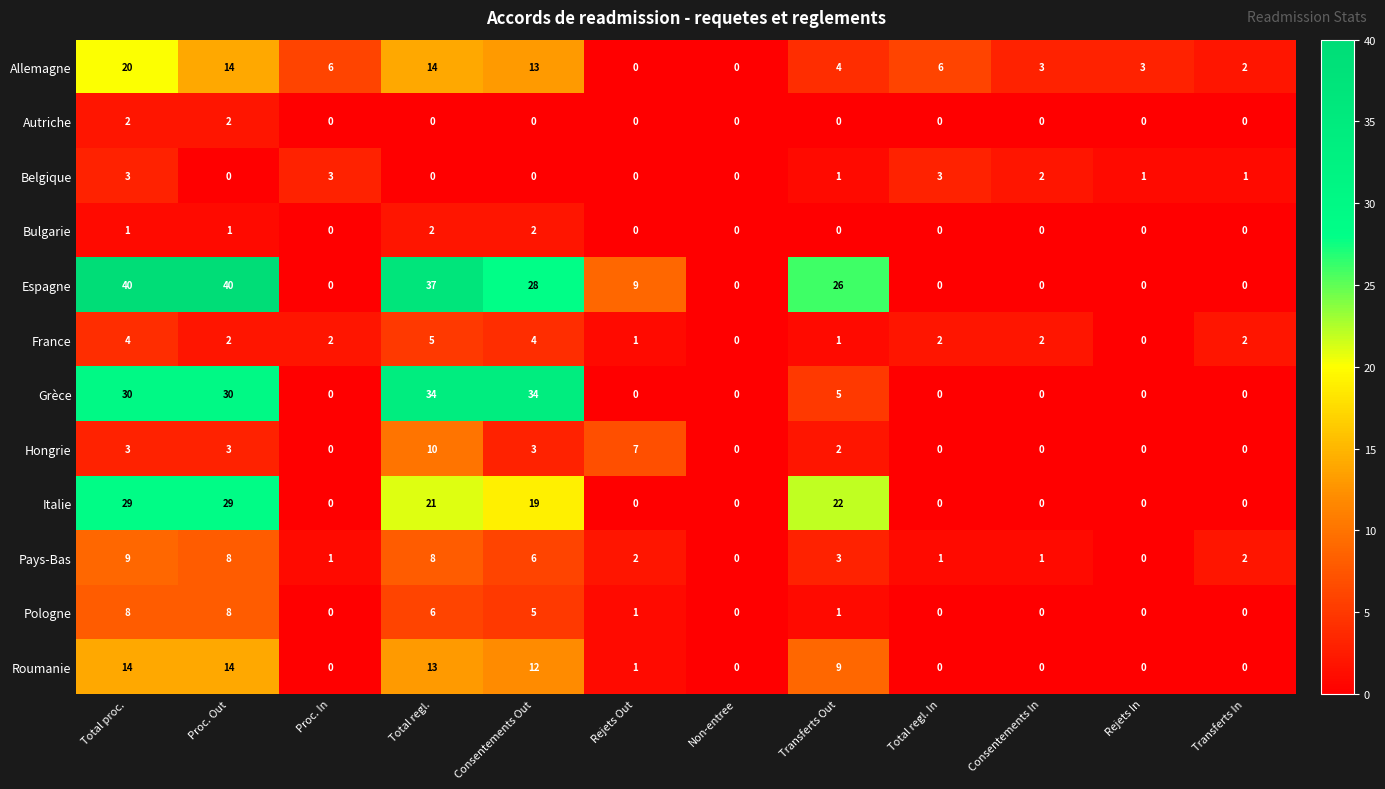

At how many categories does at least one series exceed 18?

5